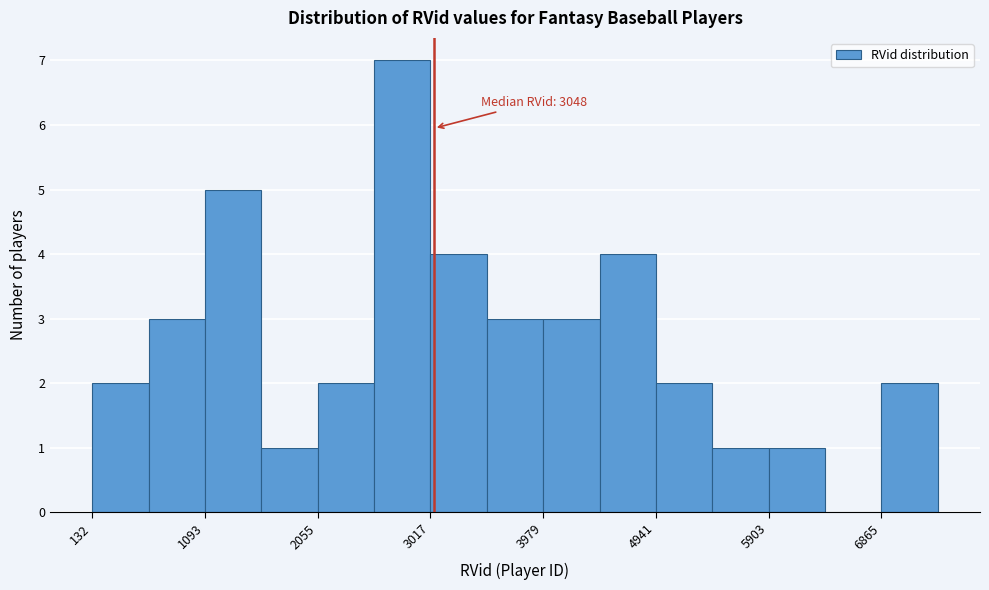

Which range on the x-axis has the tallest bar?

2500 to 3000